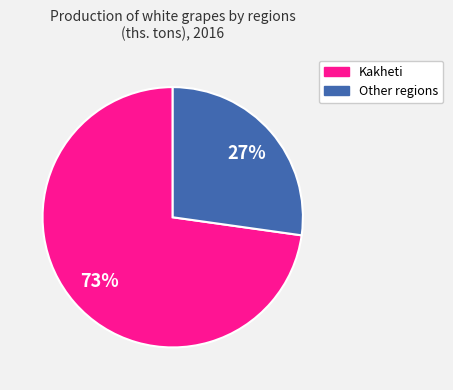

To the nearest percent, what is the difference between the largest and smallest slice percentages?

46%